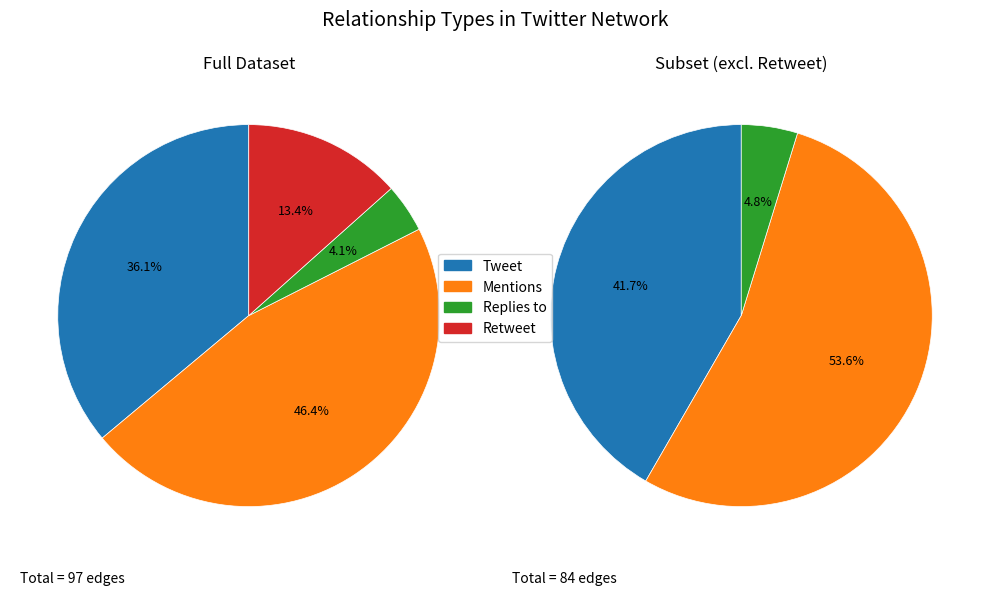

To the nearest percent, what is the difference between the largest and smallest slice percentages?

42%